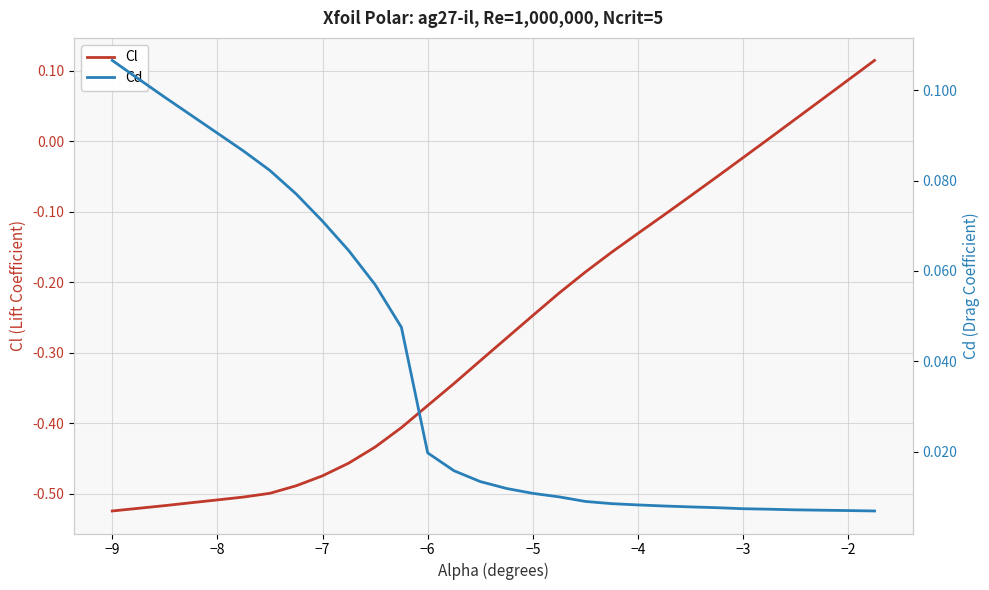

True or false: Cl and Cd cross at least once.

True